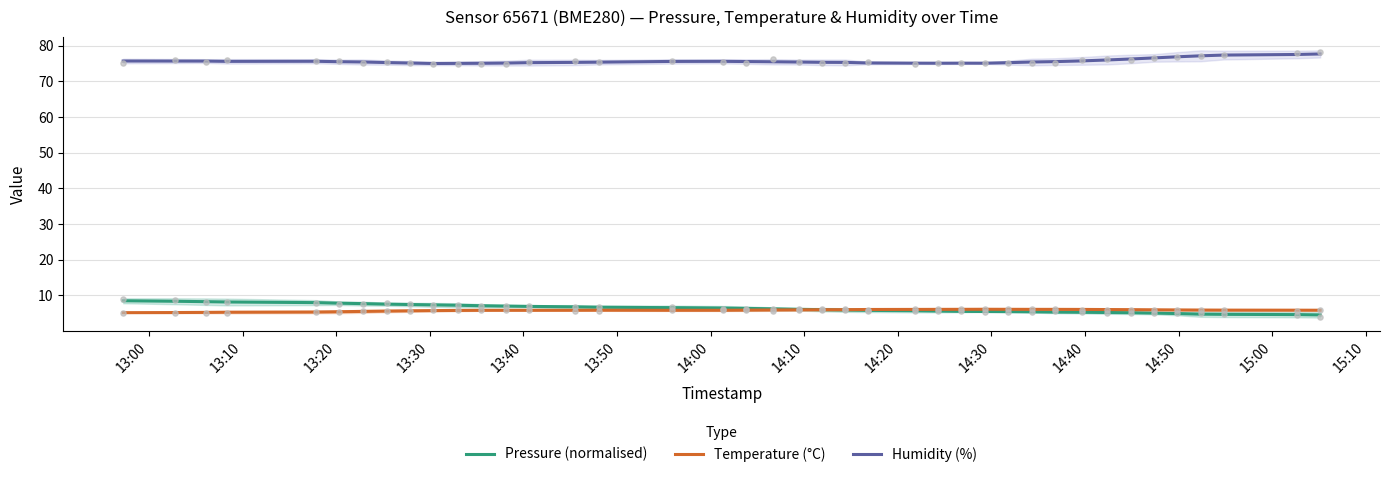

Which series contains the lowest Y value?

Pressure (normalised)